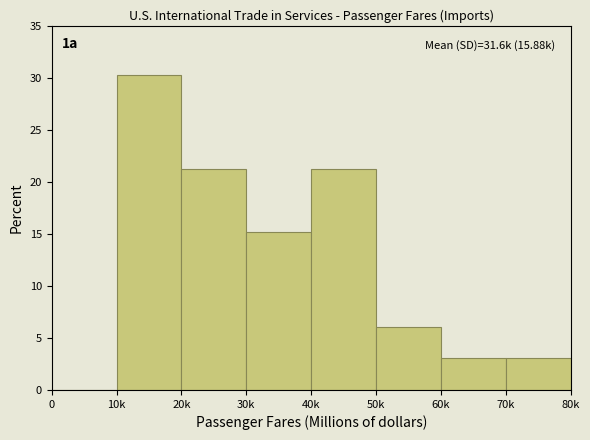

Reading left to right, list all the values displayed in this chart.

0=0.0	10k=30.3	20k=21.2	30k=15.2	40k=21.2	50k=6.1	60k=3.0	70k=3.0